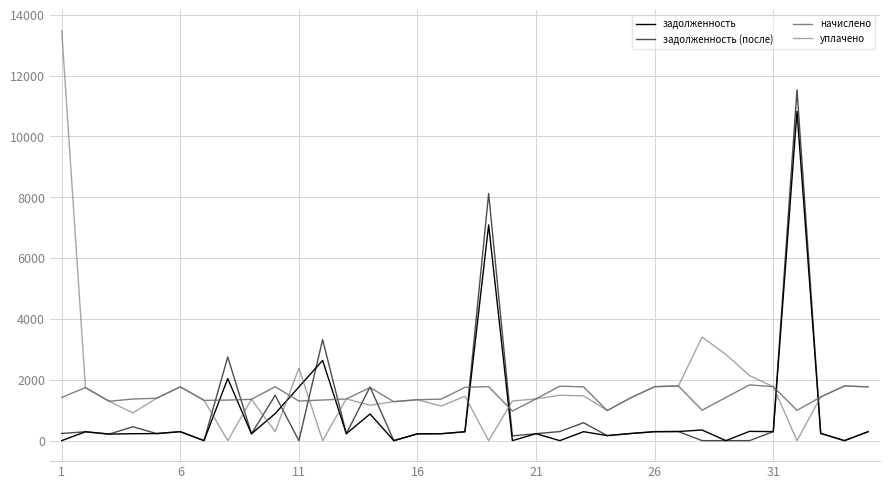

Which series has the largest total across all categories?

уплачено